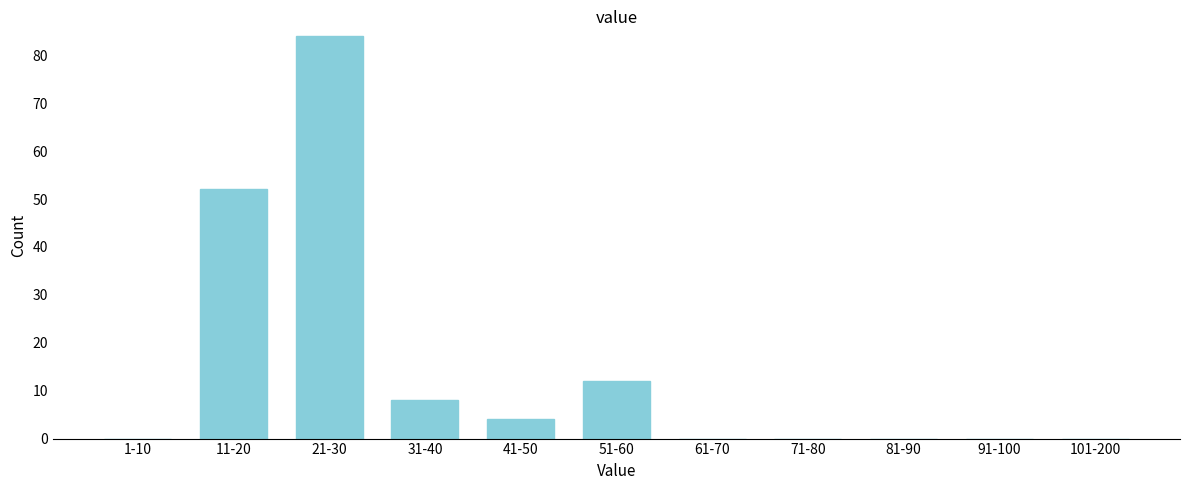

Reading left to right, extract all data points from this chart.

1-10=0	11-20=52	21-30=84	31-40=8	41-50=4	51-60=12	61-70=0	71-80=0	81-90=0	91-100=0	101-200=0